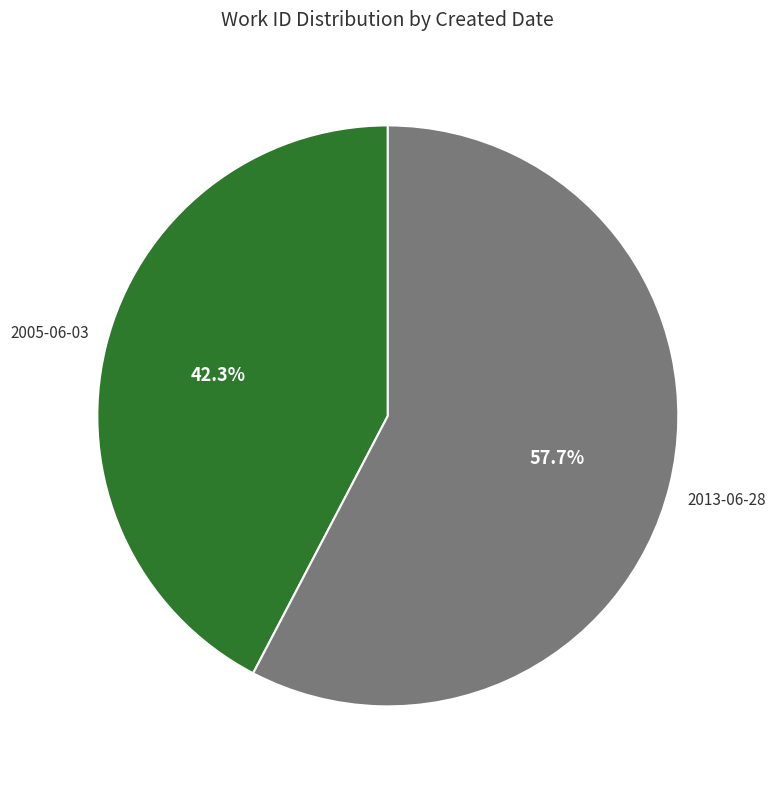

How many segments does this pie chart have?

2